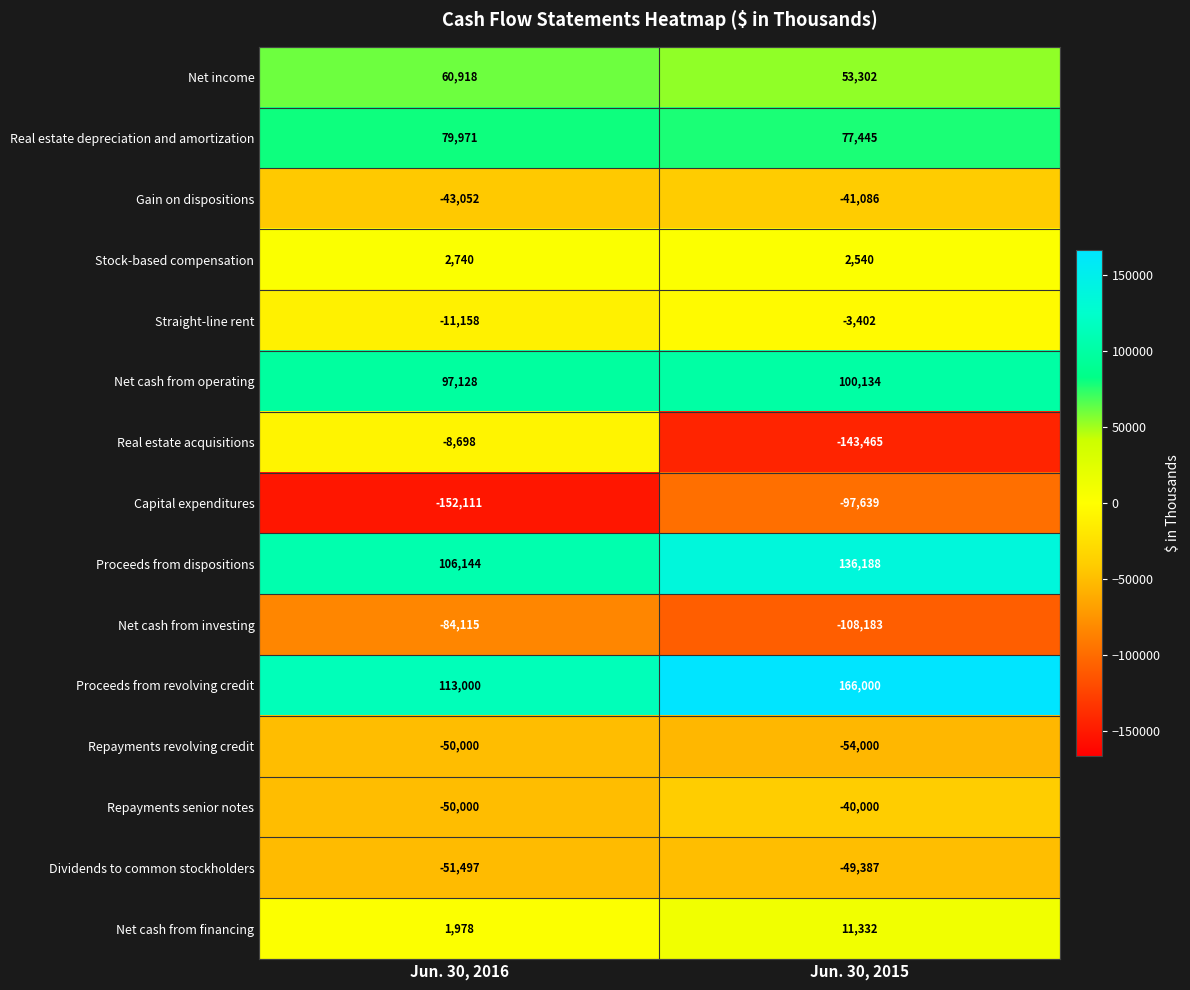

What is the highest value of the Repayments revolving credit series?

-50000